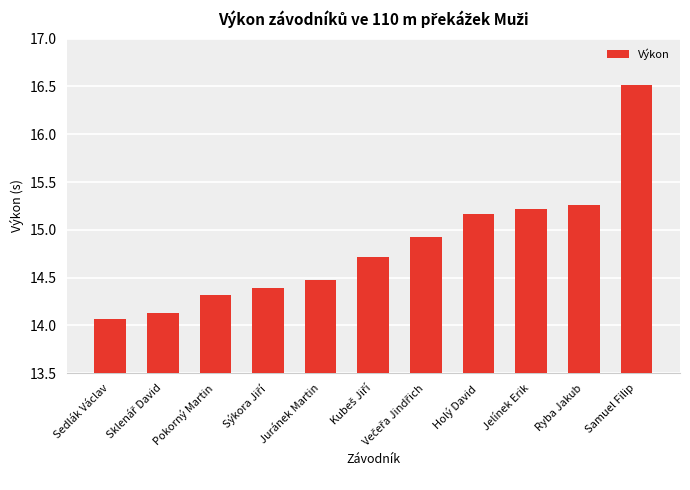

What is the label of the 2nd bar from the right?

Ryba Jakub